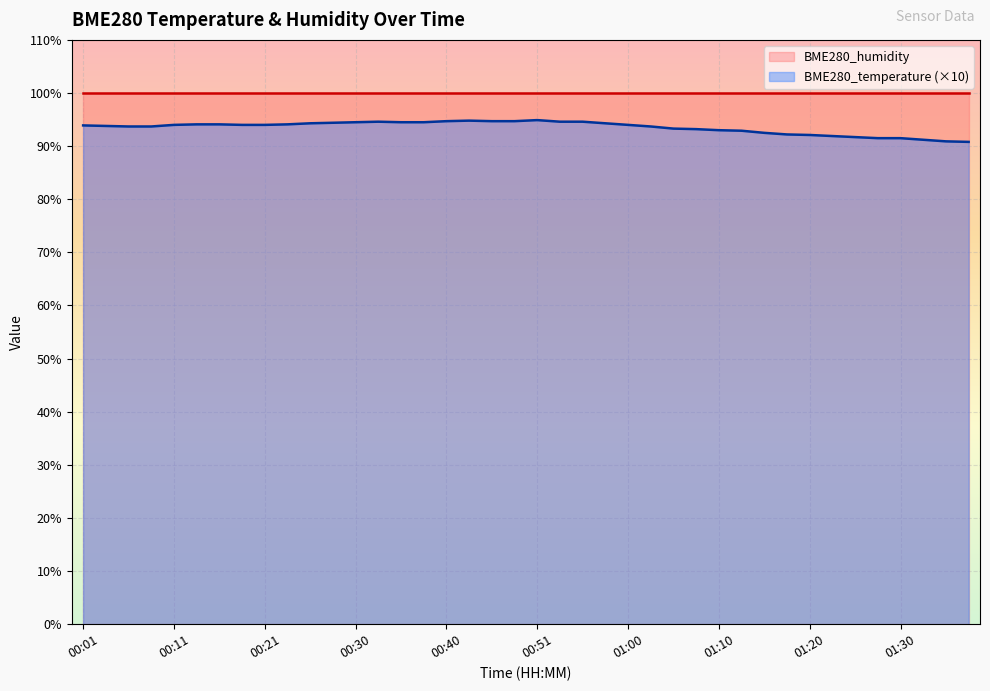

List the labels in order of value, smallest first.

01:37, 01:35, 01:33, 01:28, 01:30, 01:25, 01:23, 01:20, 01:18, 01:15, 01:13, 01:10, 01:08, 01:05, 00:06, 00:08, 01:03, 00:03, 00:01, 00:11, 00:18, 00:21, 01:00, 00:13, 00:16, 00:23, 00:25, 00:58, 00:28, 00:30, 00:35, 00:38, 00:33, 00:53, 00:55, 00:40, 00:46, 00:48, 00:43, 00:51